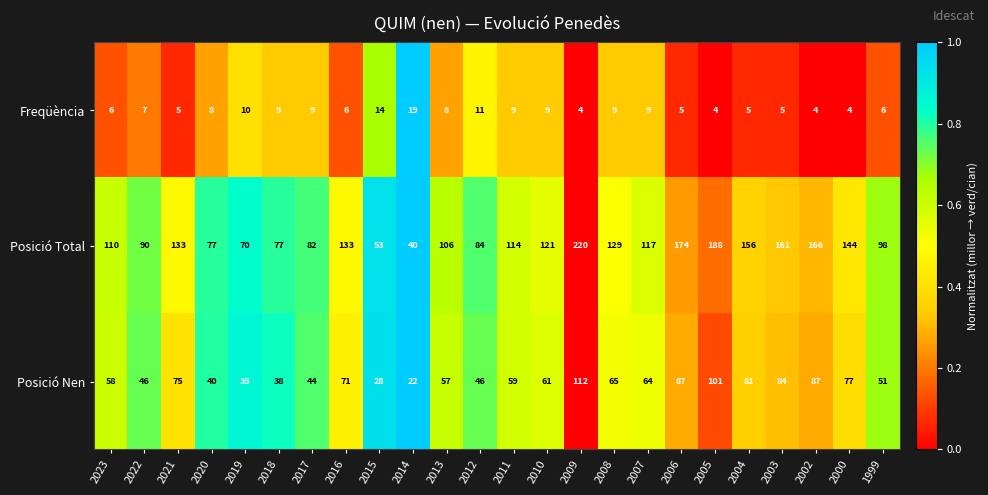

Count the number of categories in the chart.

24